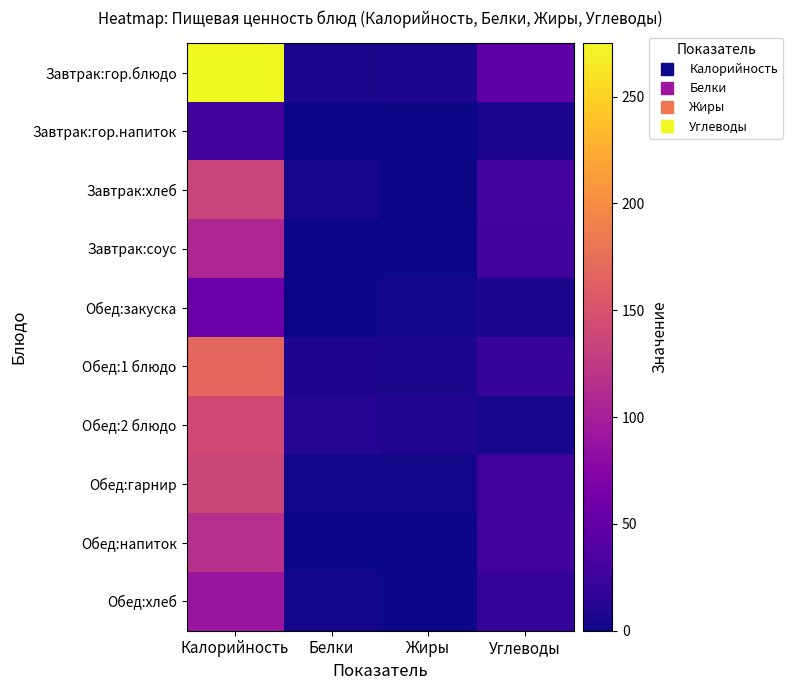

Which series has the largest total across all categories?

Завтрак:гор.блюдо